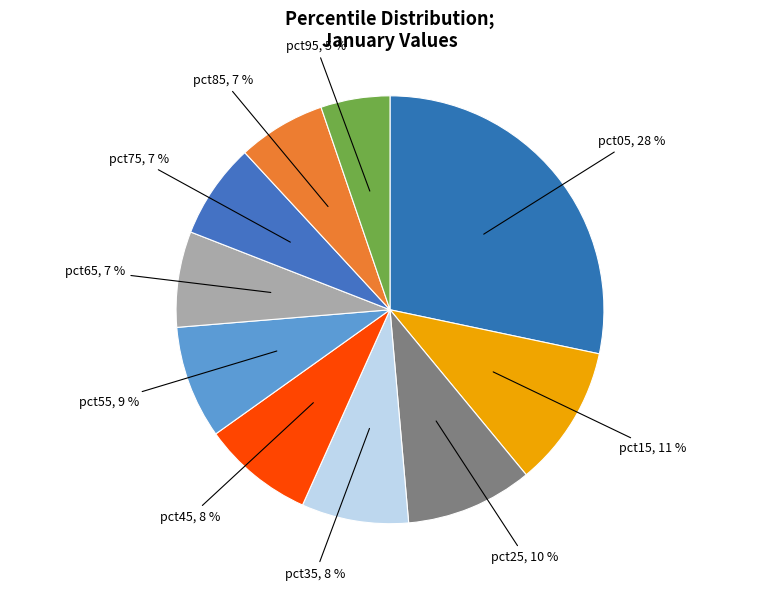

Count the number of slices in the pie.

10